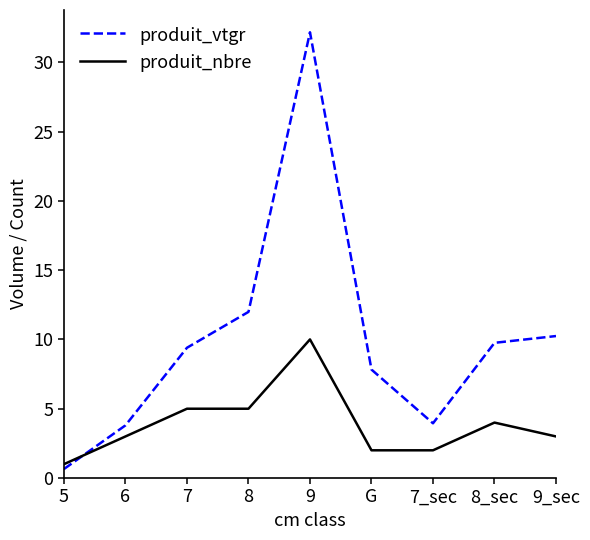

Which series changed the most between 6 and 9_sec?

produit_vtgr